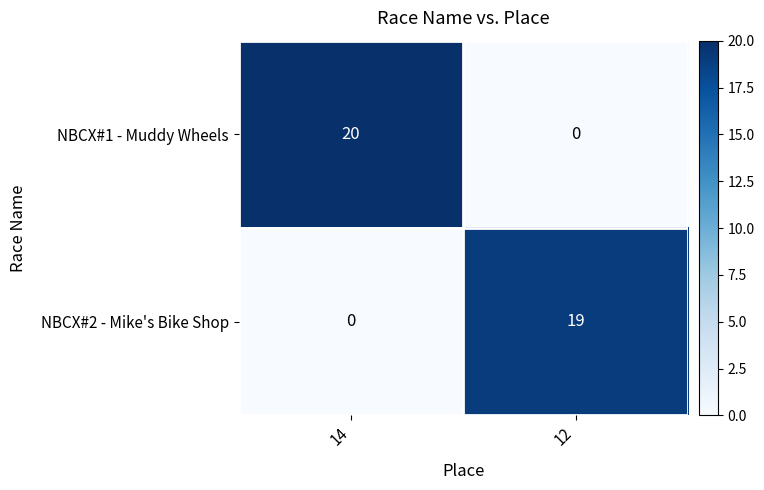

What is the difference between the highest and lowest values at 14?

20